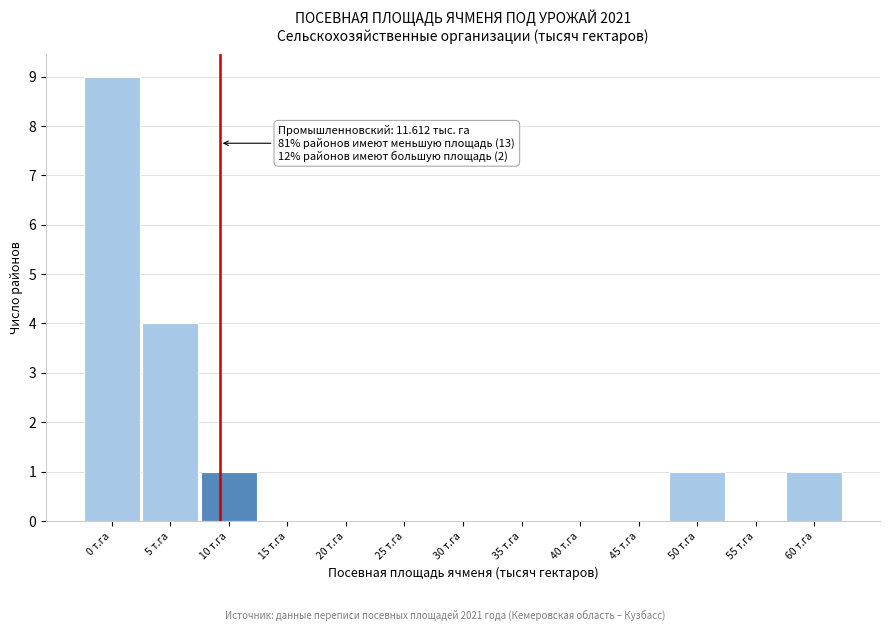

Reading right to left, extract all data points from this chart.

60 т.га=1	55 т.га=0	50 т.га=1	45 т.га=0	40 т.га=0	35 т.га=0	30 т.га=0	25 т.га=0	20 т.га=0	15 т.га=0	10 т.га=1	5 т.га=4	0 т.га=9